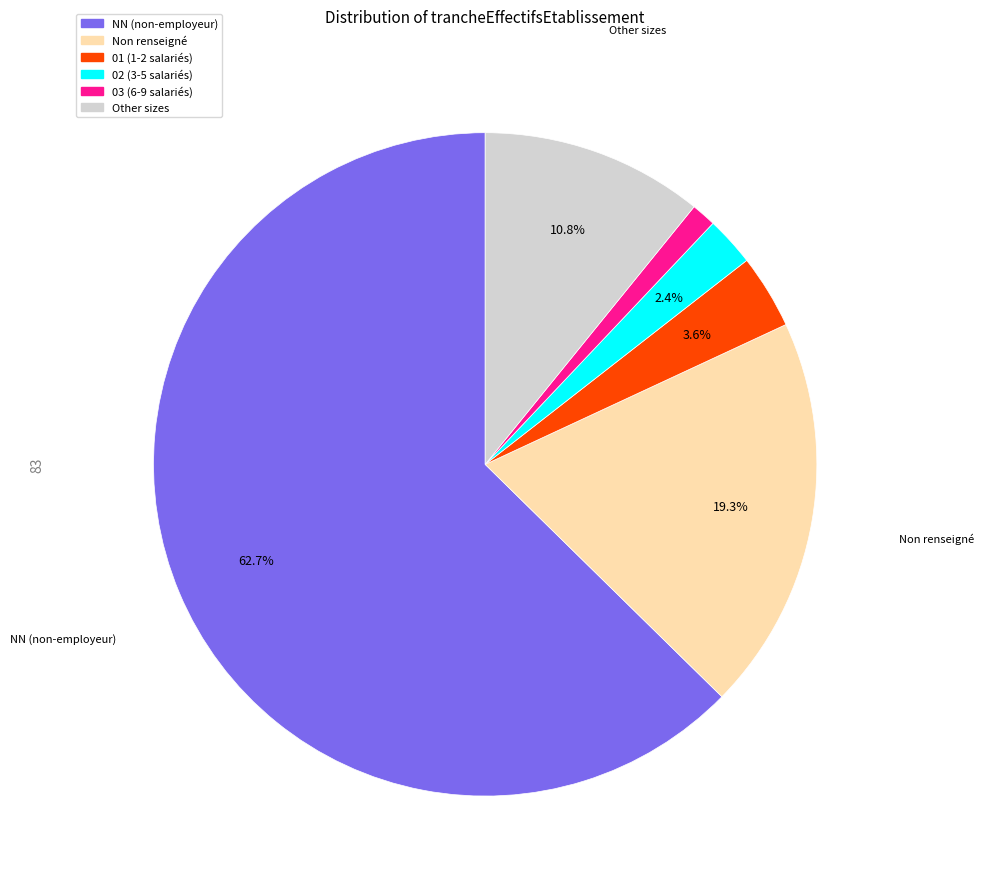

Does any single category account for the majority?

Yes